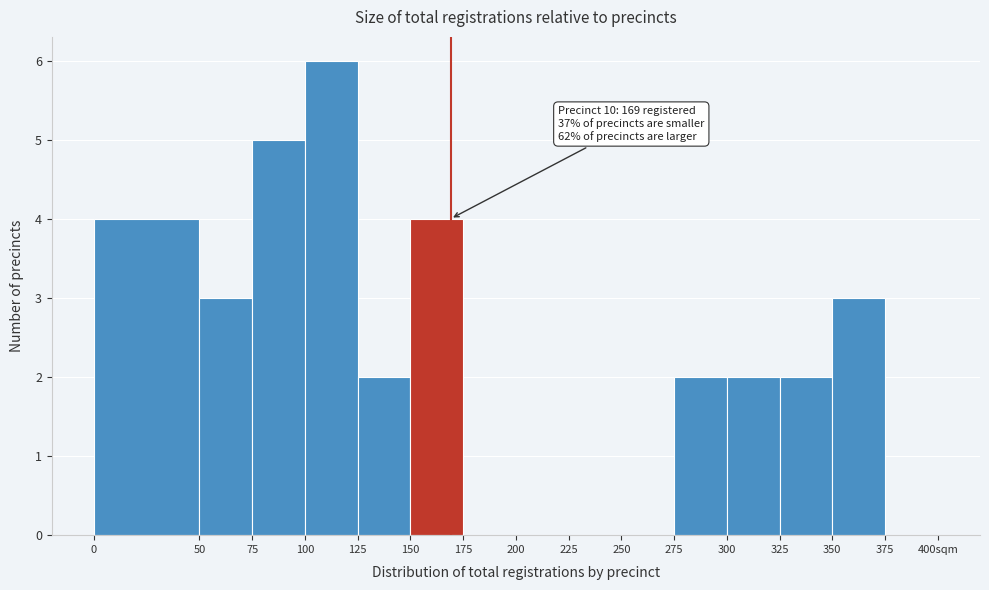

Reading left to right, transcribe all the data shown in this chart.

0=4	50=3	75=5	100=6	125=2	150=4	175=0	200=0	225=0	250=0	275=2	300=2	325=2	350=3	375=0